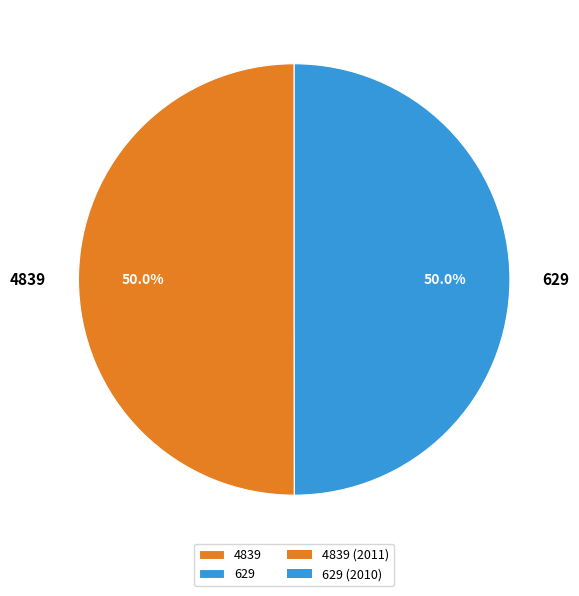

Count the number of slices in the pie.

2